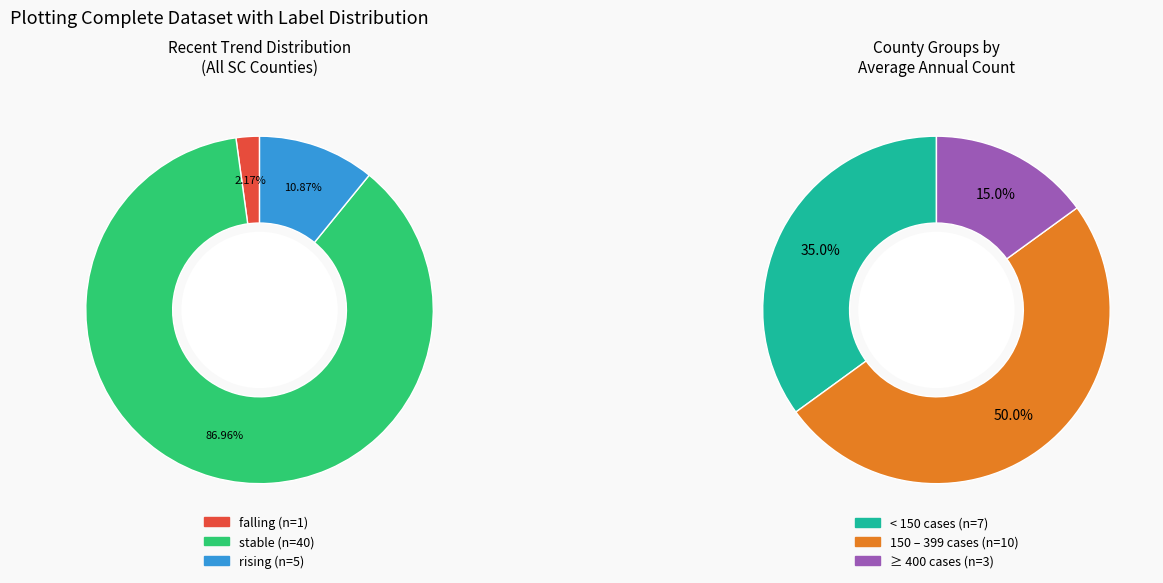

Rank the categories by value from lowest to highest.

falling, rising, stable